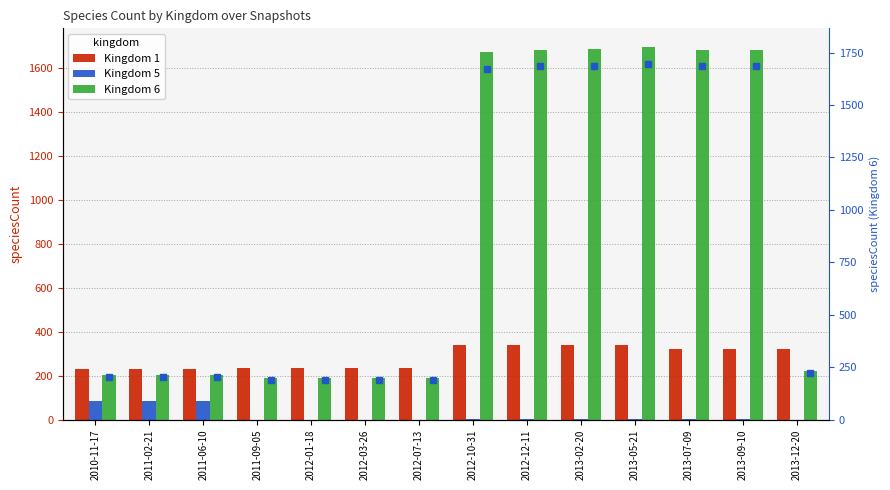

Which has a higher value, 2011-06-10 or 2012-12-11?

2012-12-11